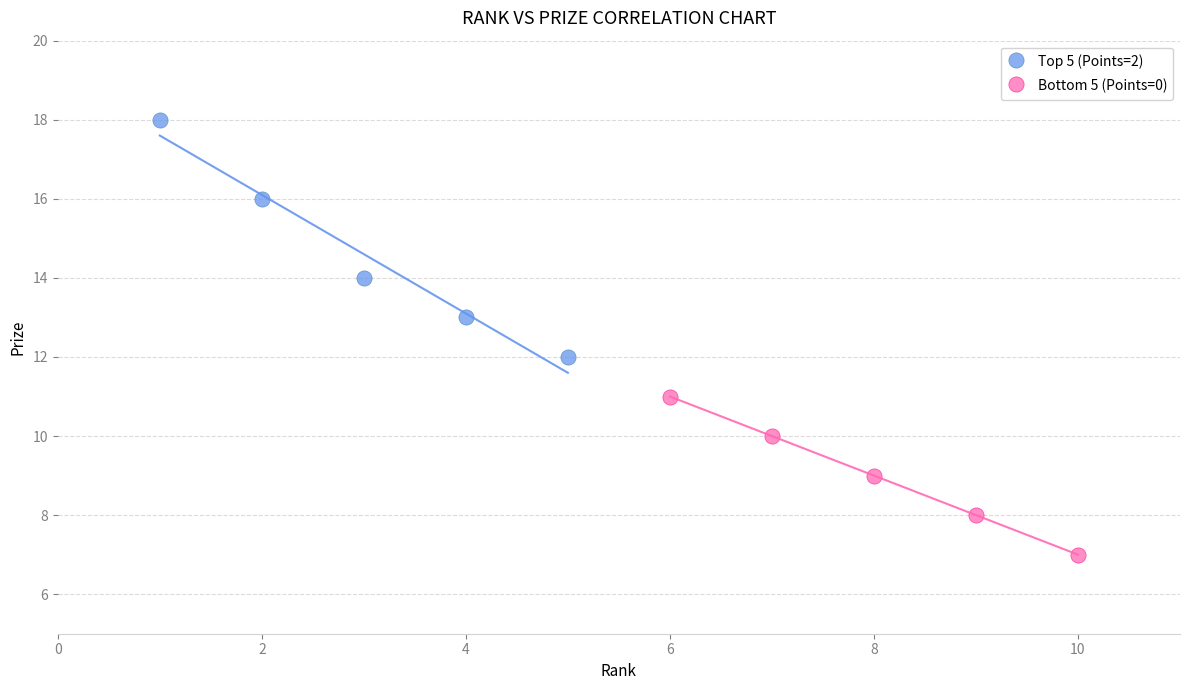

Which series has the largest Y range (max minus min)?

Top 5 (Points=2)